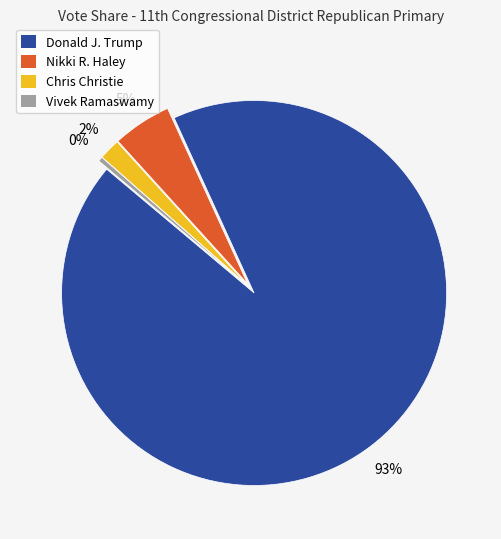

Is it true that Donald J. Trump is 99% of the pie?

False